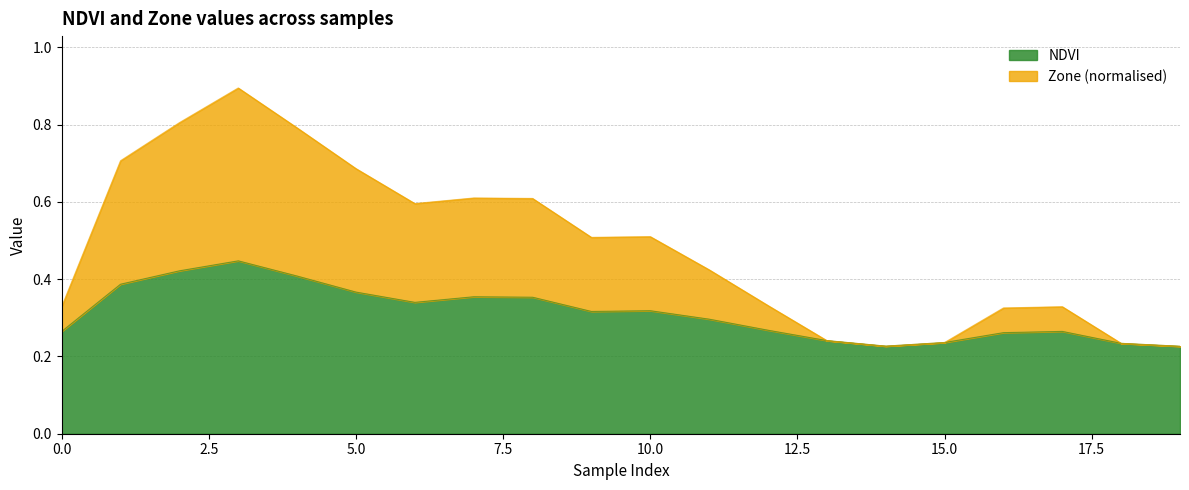

What is the sum of the Zone values at 15 and 7?

0.8